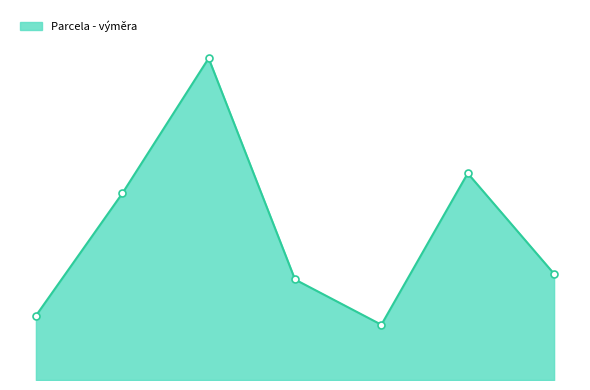

Does the chart have visible grid lines?

No